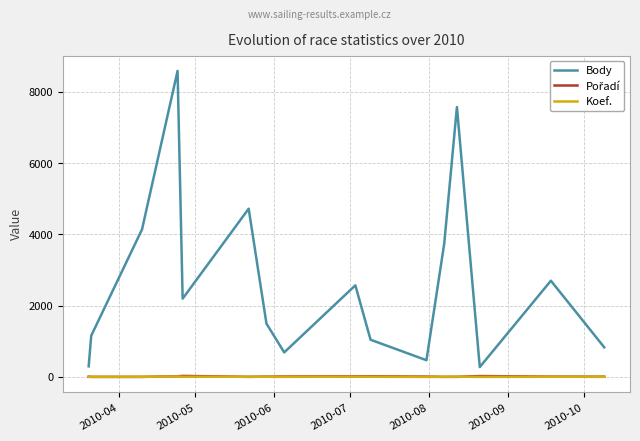

What is the sum of all Koef. values?

61